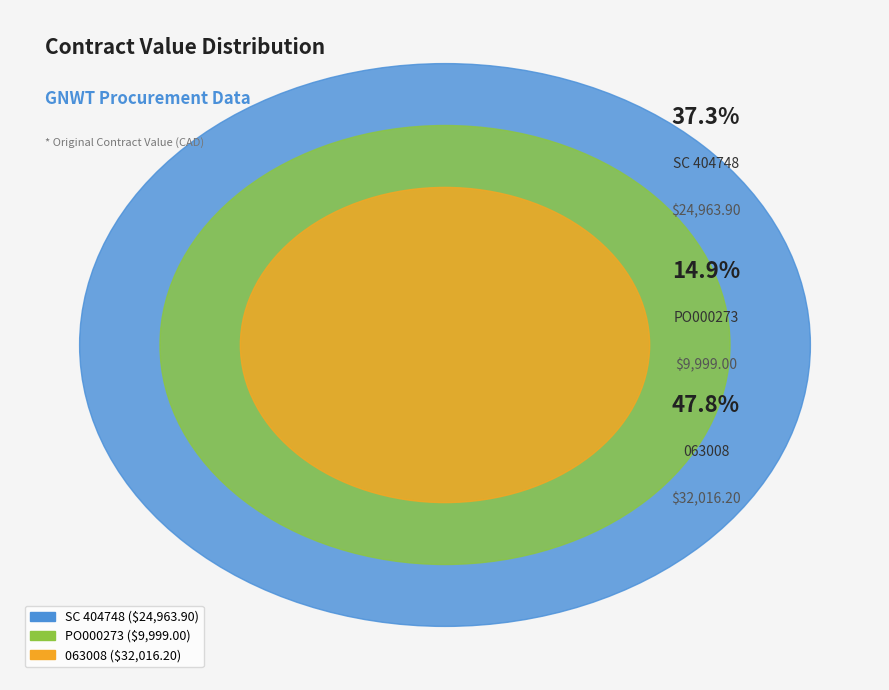

Is it true that SC 404748 is 48% of the pie?

False